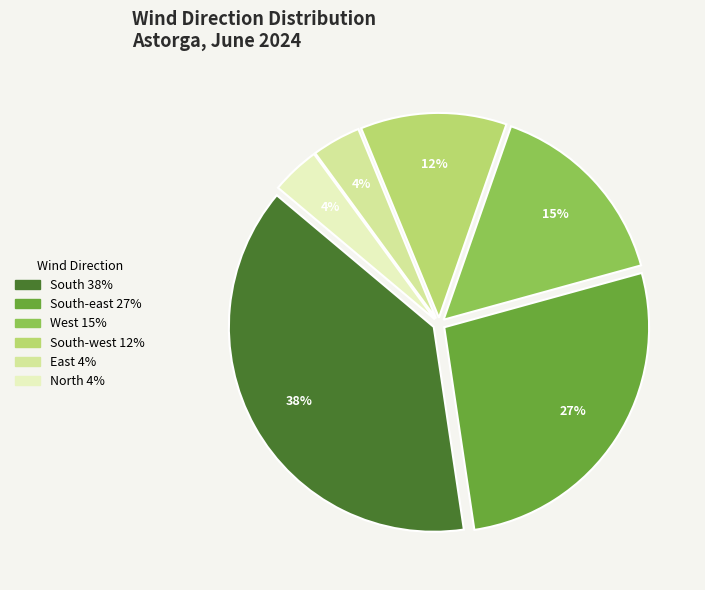

Does any single category account for the majority?

No